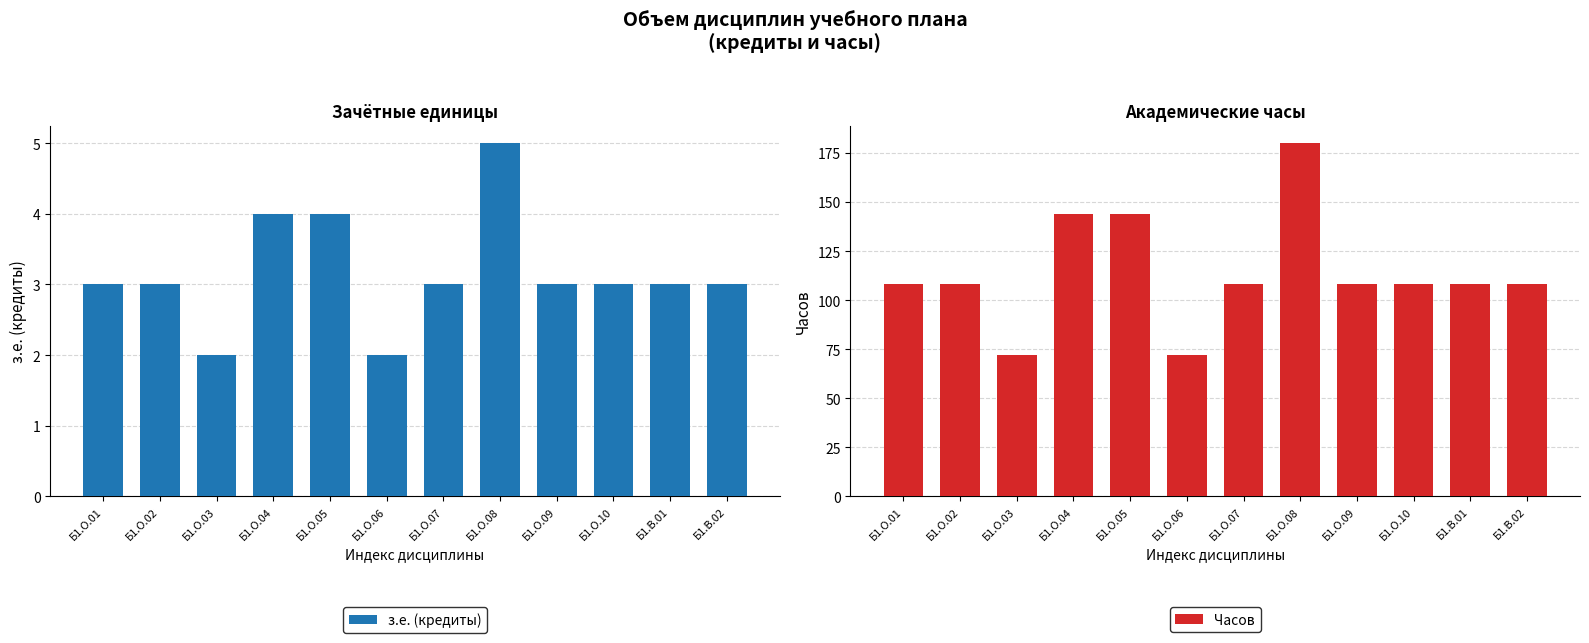

Is it true that з.е. (кредиты) equals 4 at Б1.О.05?

True